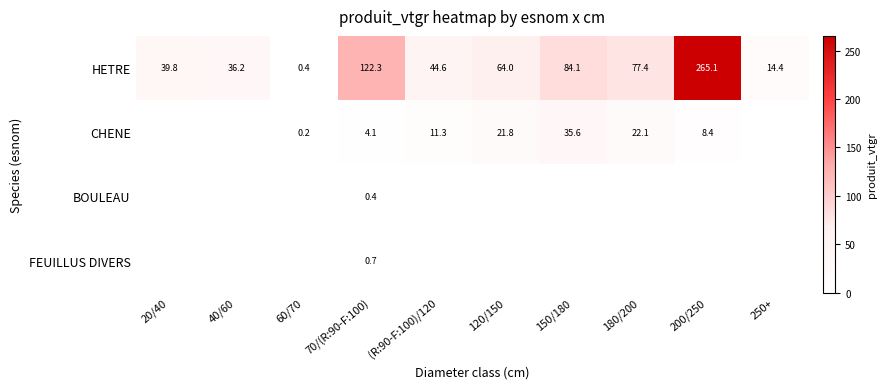

At which label is HETRE closest to 132?

70/(R:90-F:100)